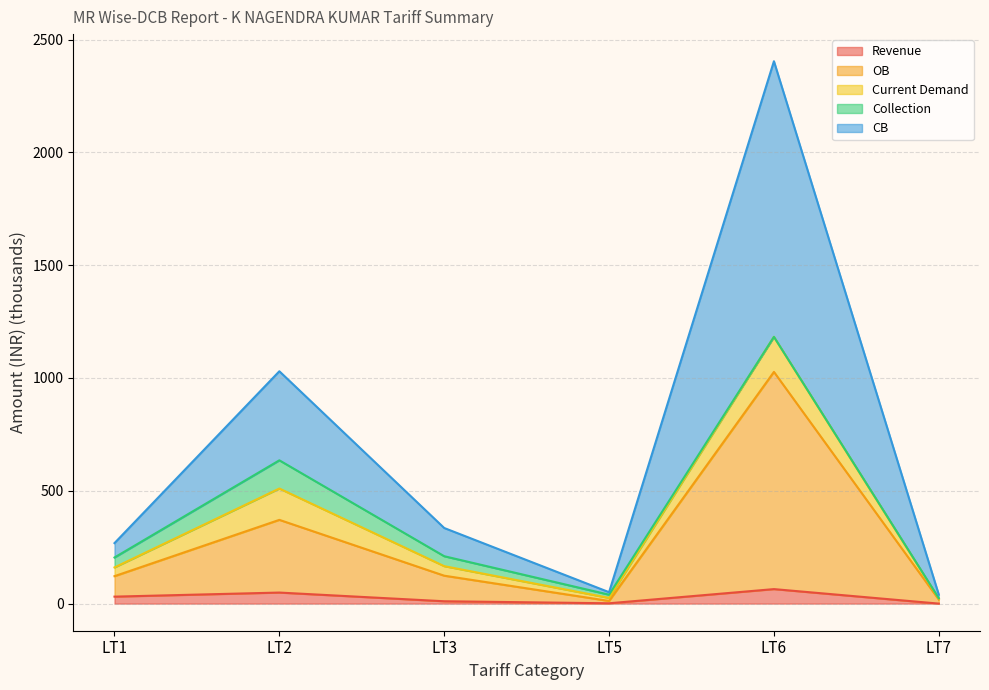

At which category is the sum across all series the highest?

LT6